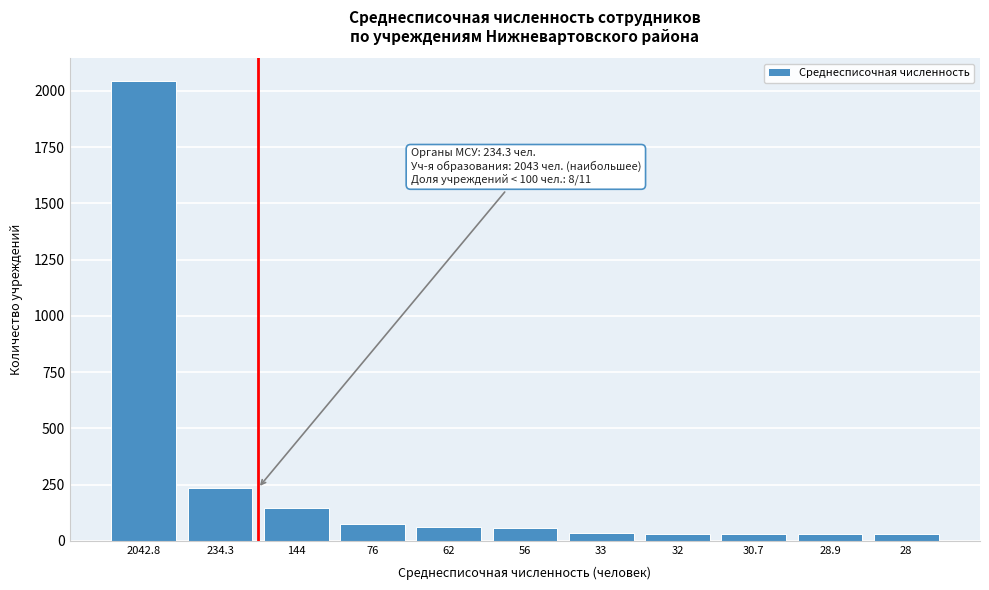

Which label corresponds to the largest value in the chart?

2042.8